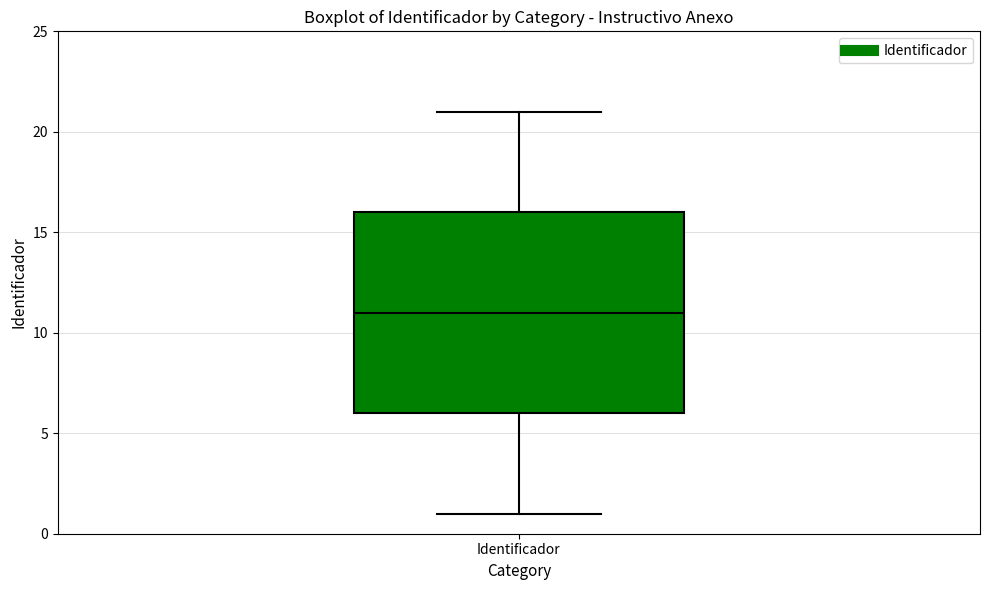

Read this box plot against the y-axis: the position of the median line, the range covered by the box, and the ends of both whiskers. The values are not printed on the chart, so give them approximately, as read against the axis.

median 11, box 6 to 16, whiskers 1 to 21